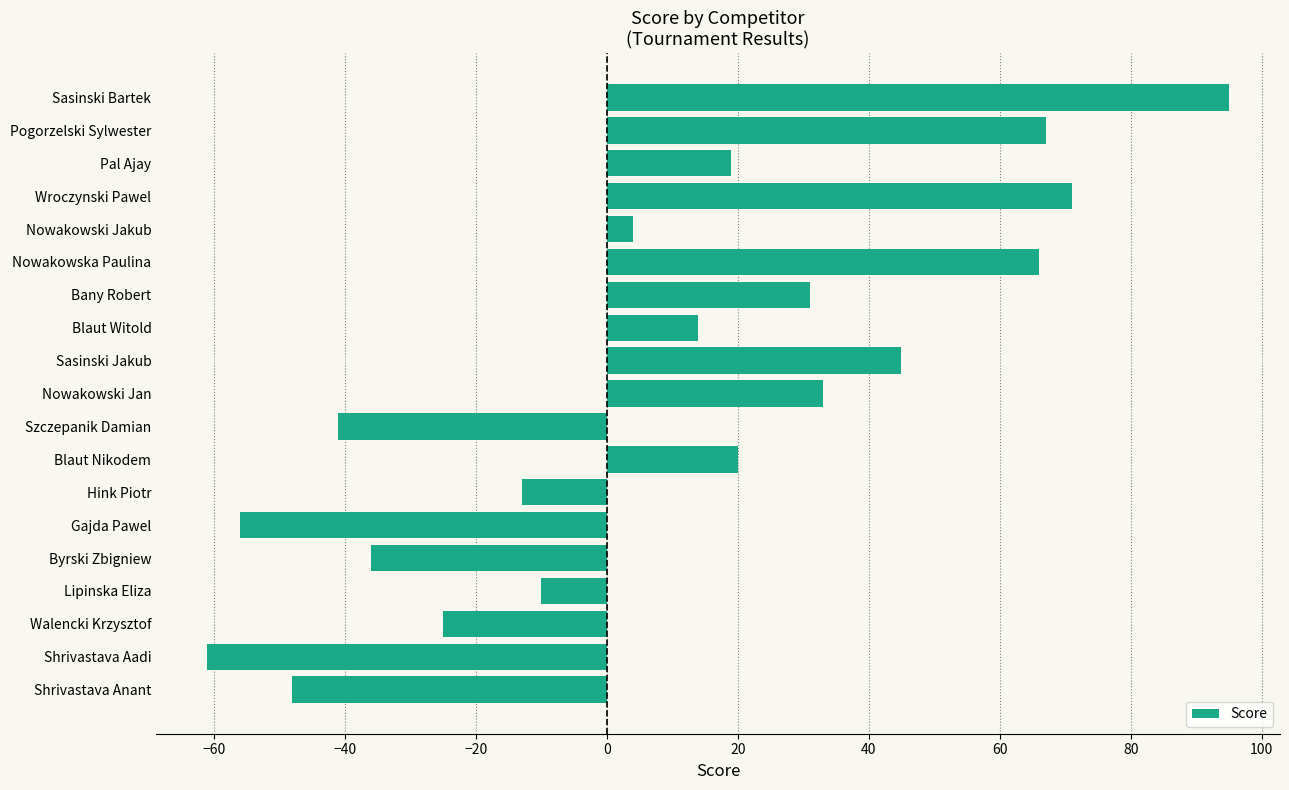

What is the average value?

9